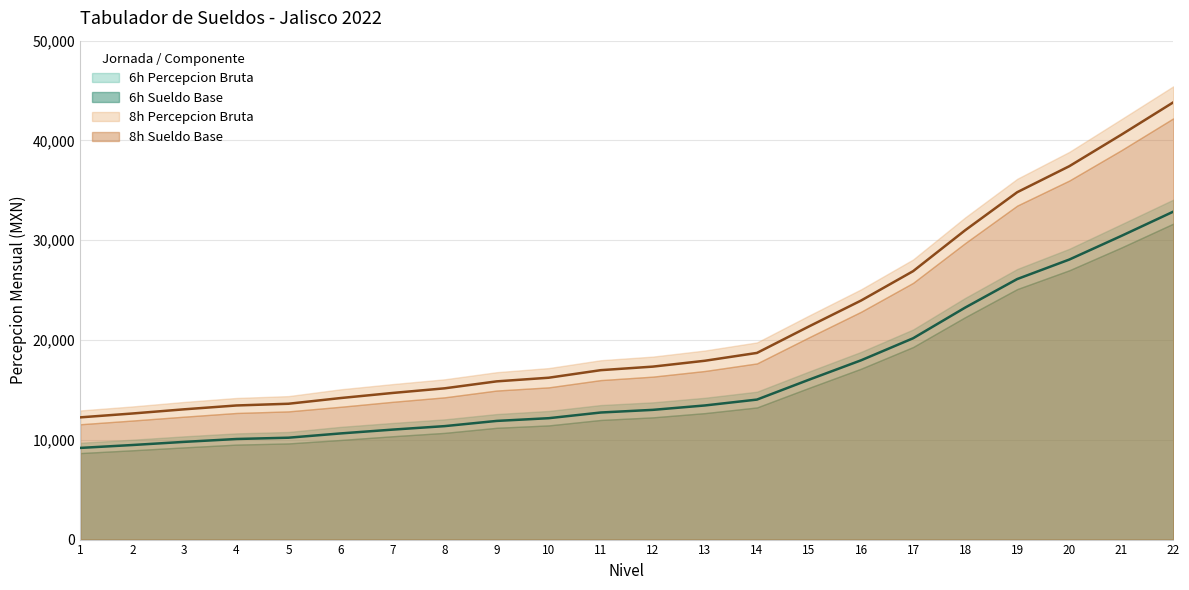

True or false: 6h Sueldo Base has more than 2 points higher than both neighbors.

False